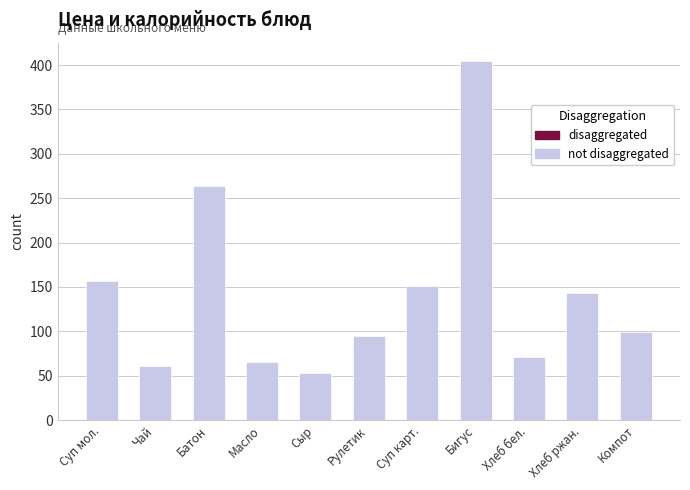

Where is the data nearest to the value 229?

Батон